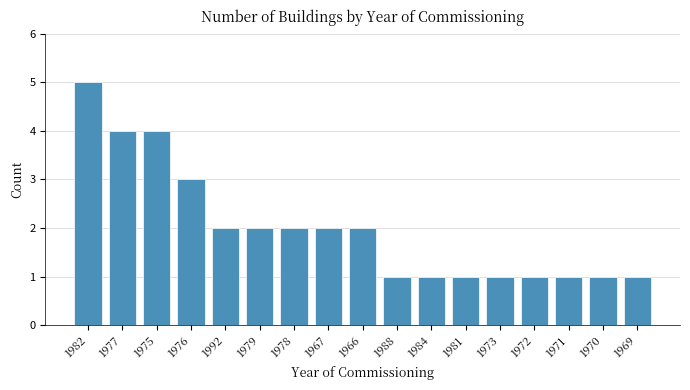

Reading left to right, extract all data points from this chart.

5	4	4	3	2	2	2	2	2	1	1	1	1	1	1	1	1